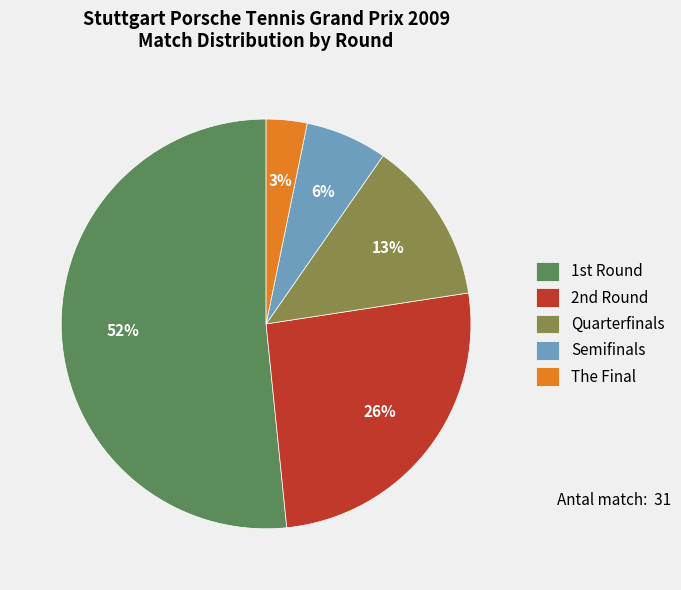

True or false: Semifinals accounts for 18% of the total.

False